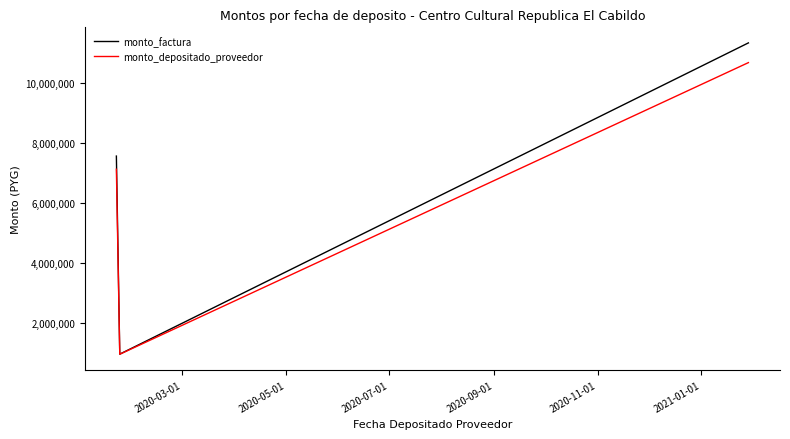

What is the minimum value shown in the chart?

941564